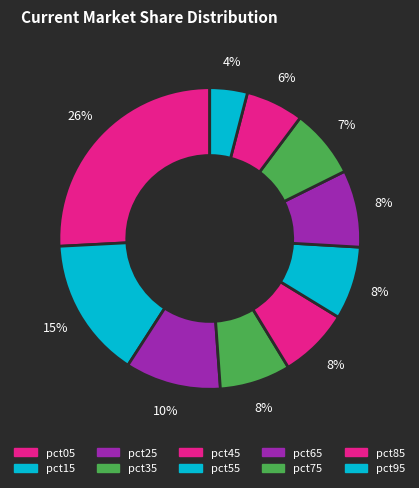

Is it true that pct95 is 1% of the pie?

False